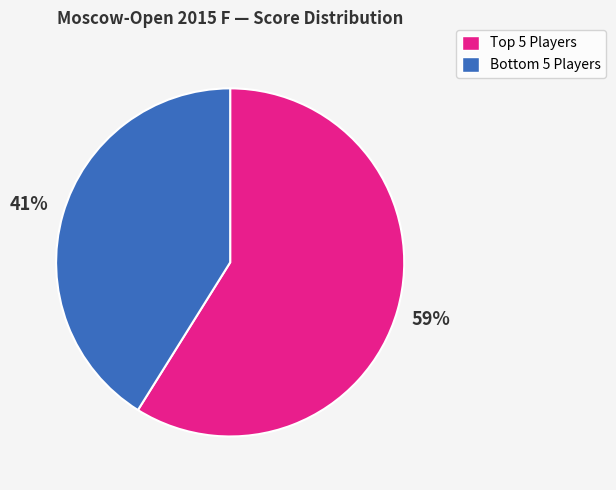

How many slices are in this pie chart?

2